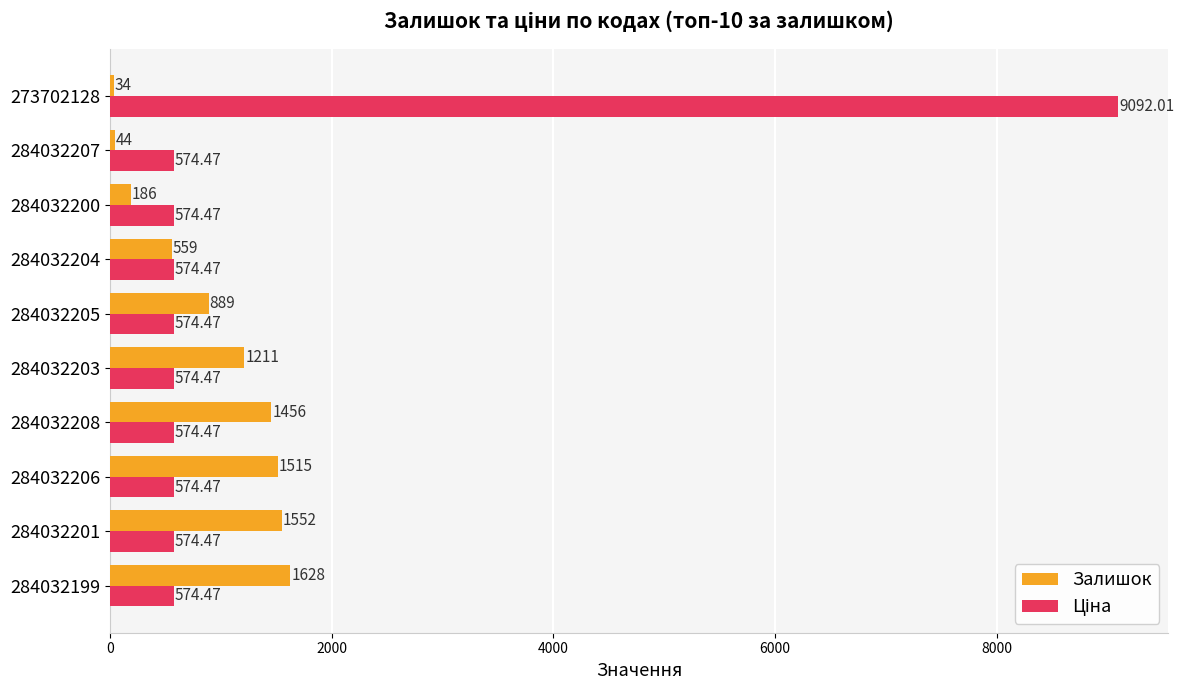

Between 284032206 and 284032204, which series saw the biggest shift?

Залишок